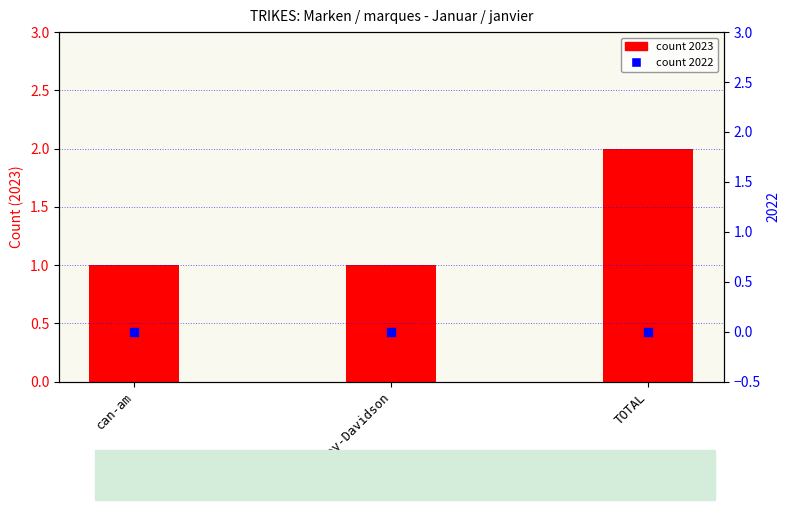

What is the ratio of the value at can-am to the value at TOTAL?

0.5